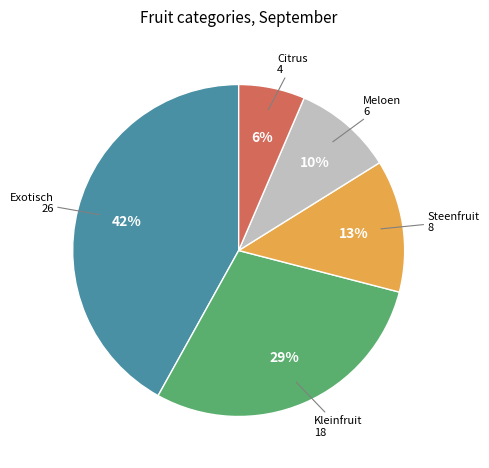

To the nearest percent, what is the combined percentage of Exotisch and Steenfruit?

55%